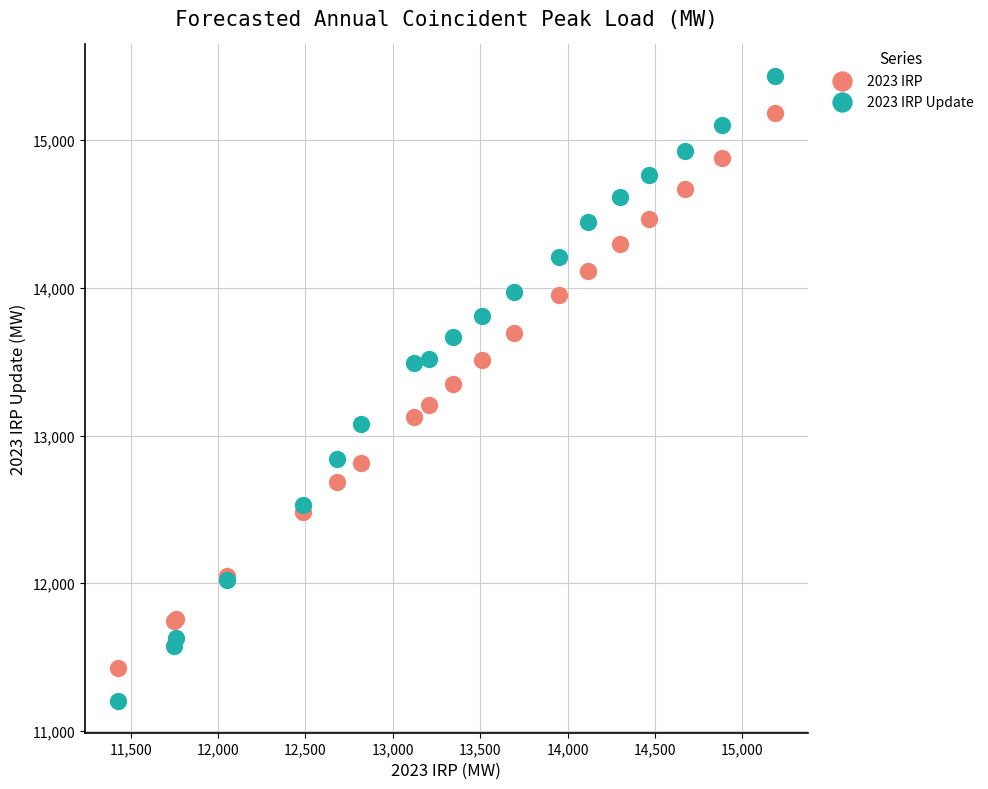

Which series has the widest spread of Y values?

2023 IRP Update